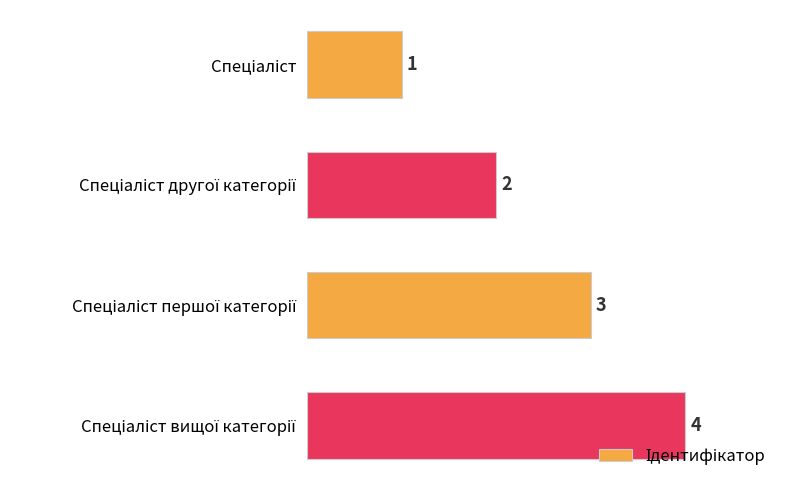

How many distinct data groups are displayed?

1